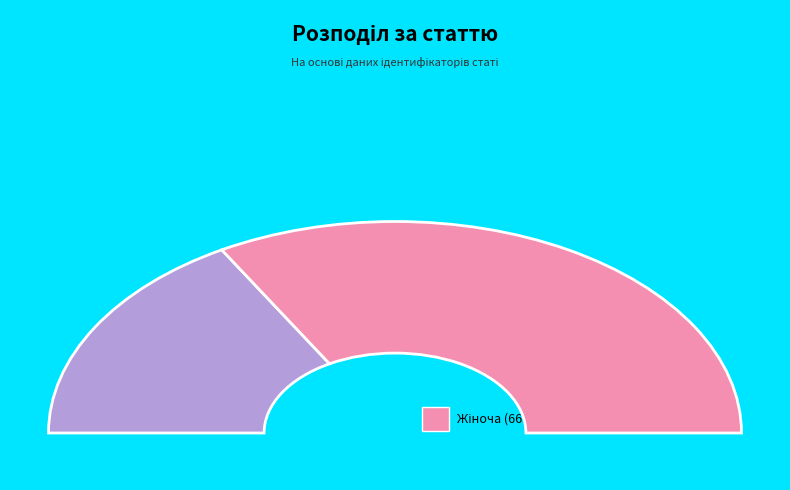

Is there a majority slice in this chart?

Yes